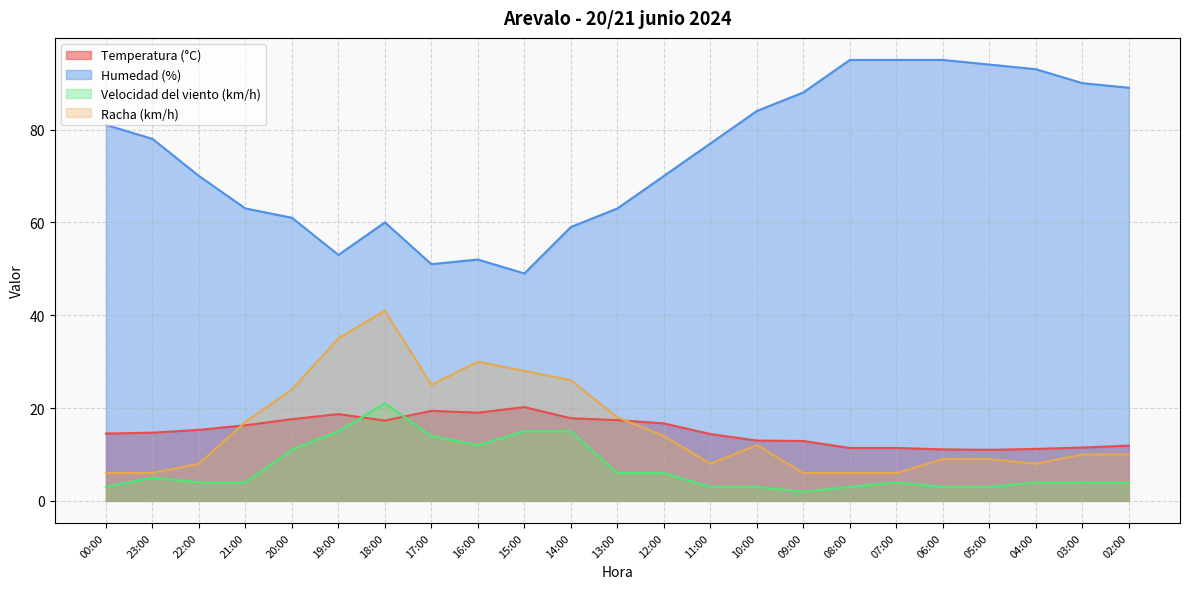

Between 05:00 and 04:00, which is larger?

04:00